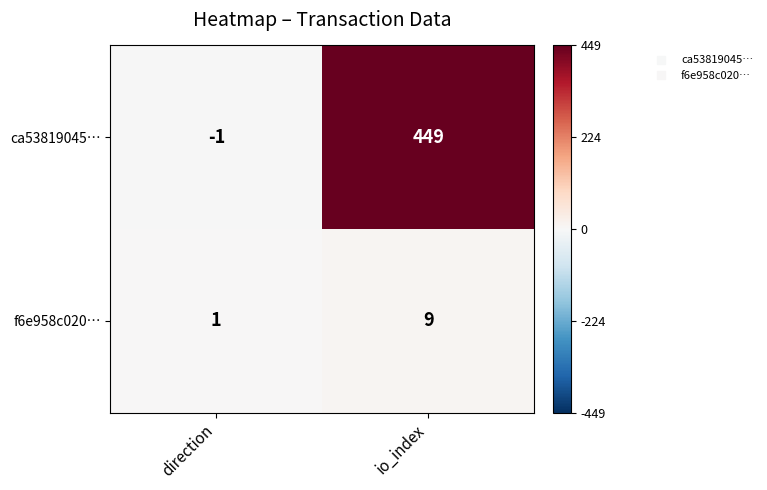

At how many categories does at least one series exceed 369?

1